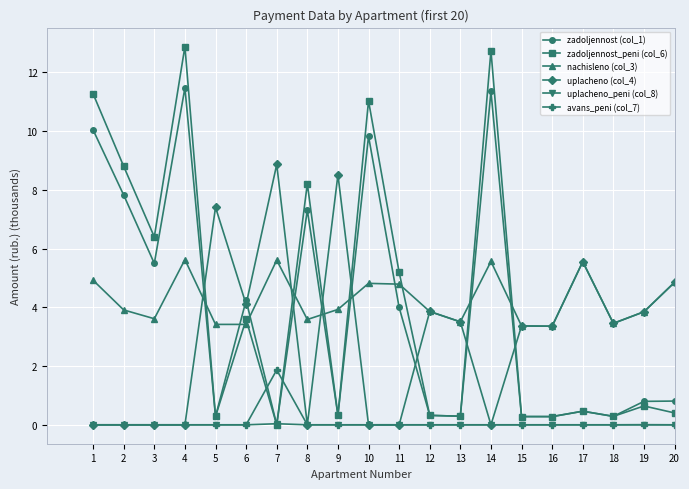

List the series in order of their peak value, lowest first.

uplacheno_peni (col_8), avans_peni (col_7), nachisleno (col_3), uplacheno (col_4), zadoljennost (col_1), zadoljennost_peni (col_6)